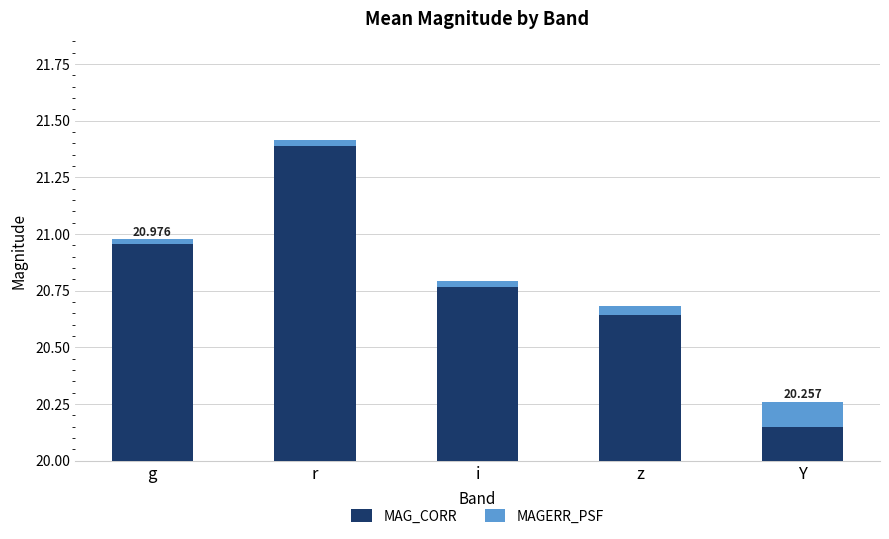

Which series has the widest spread of values?

MAG_CORR